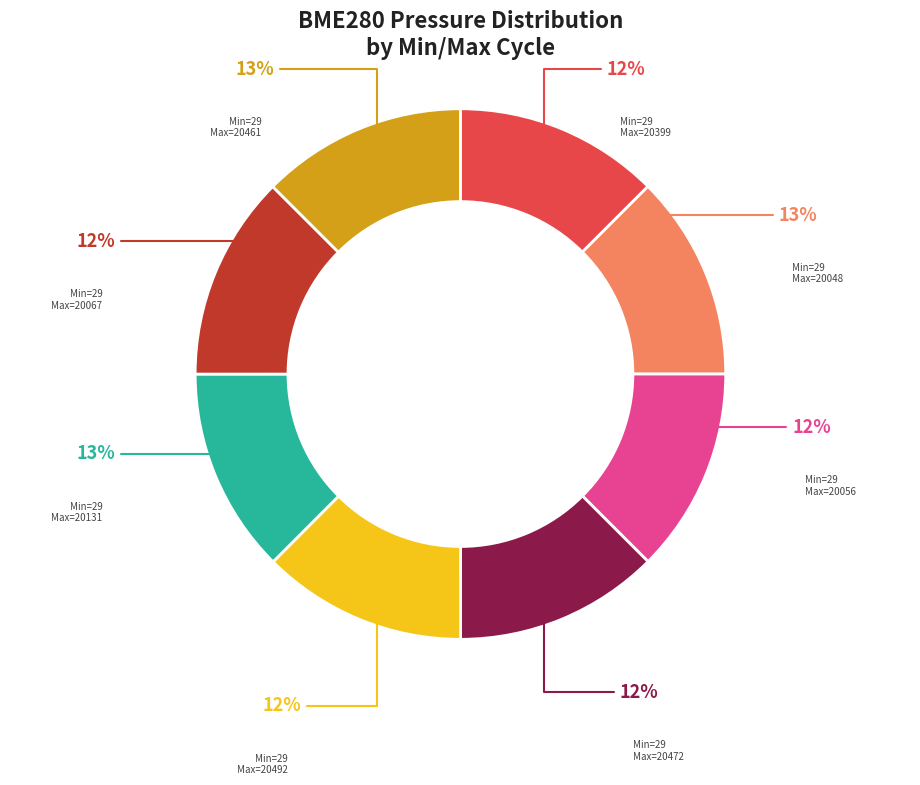

Is there a majority slice in this chart?

No